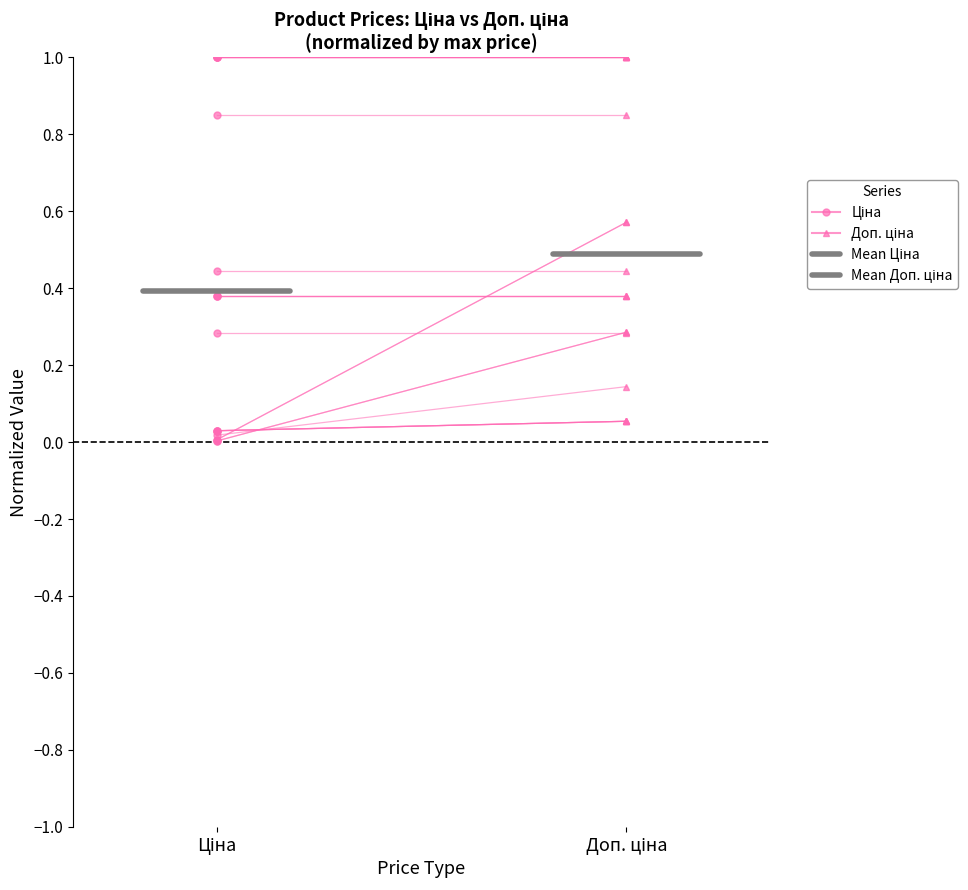

List the series in order of their overall mean, lowest first.

Mean Ціна, Mean Доп. ціна